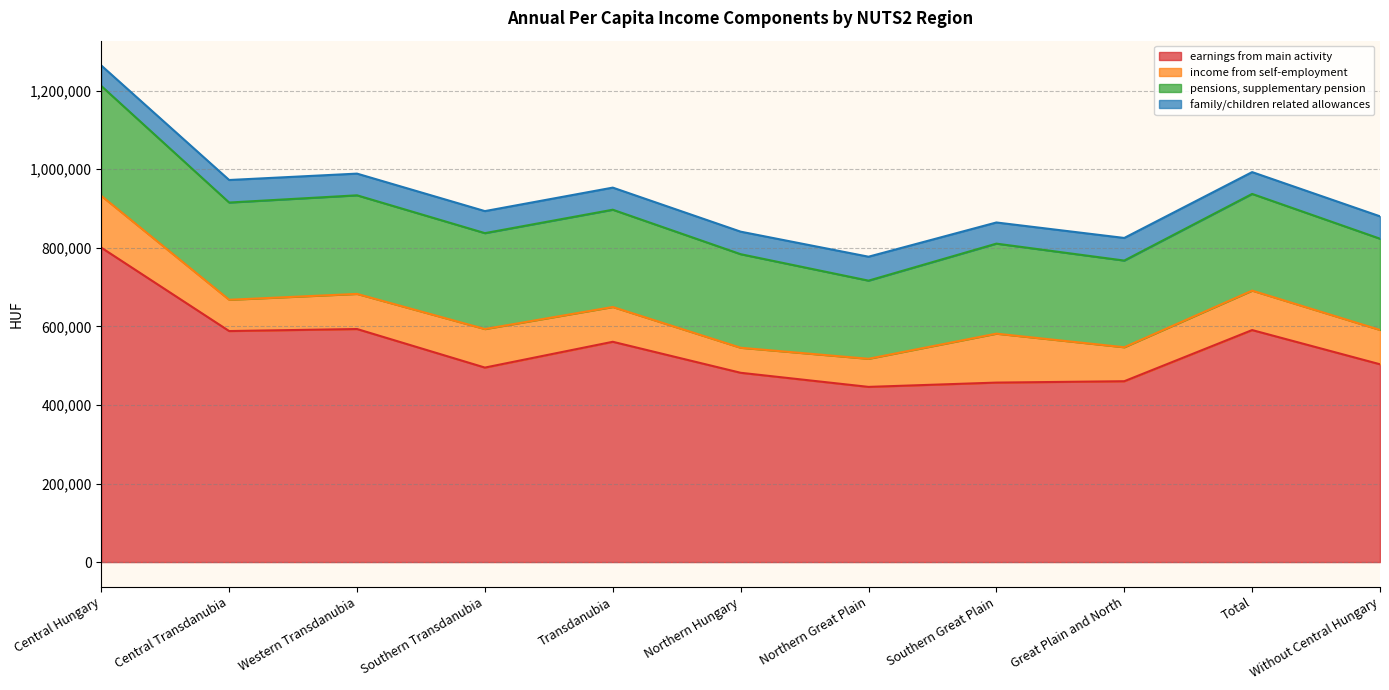

Does the chart have visible grid lines?

Yes